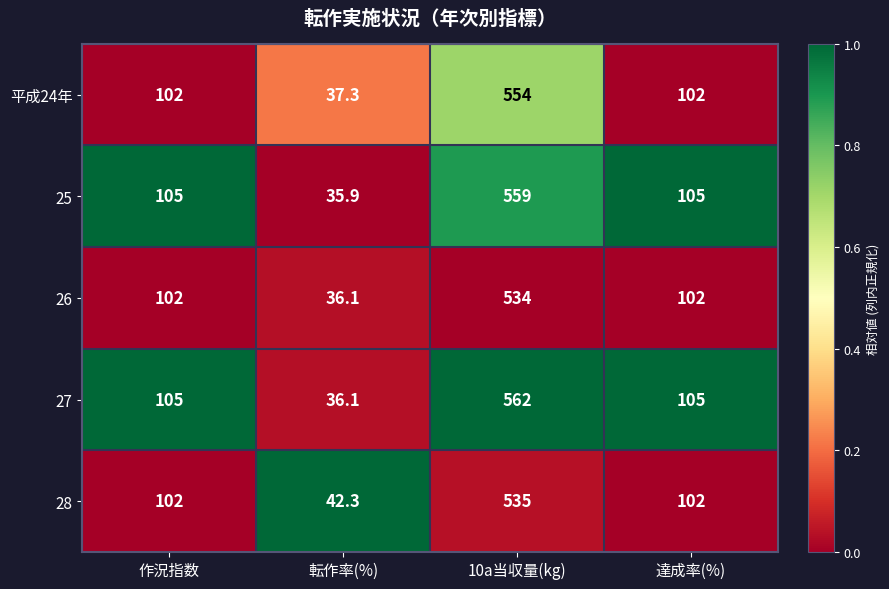

What is the sum of the 27 values at 達成率(%) and 作況指数?

210.0